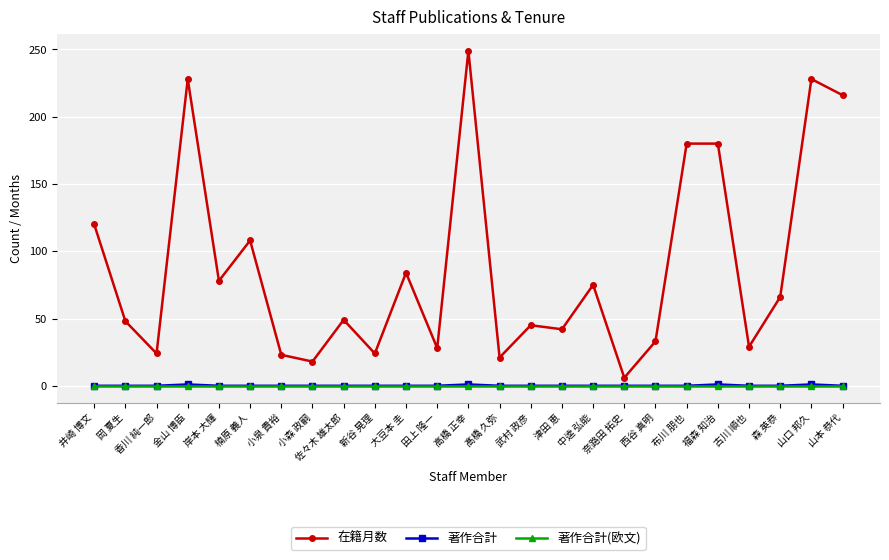

At how many categories does at least one series exceed 91?

8